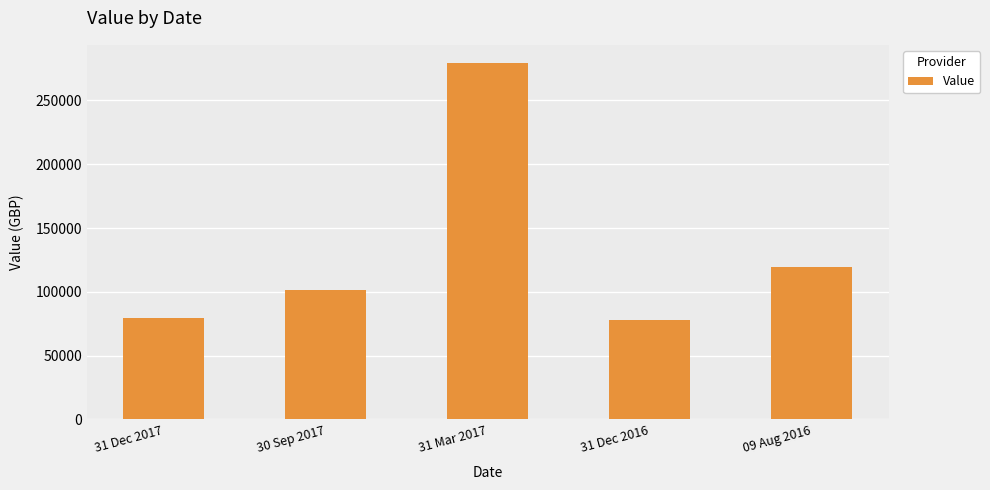

The value at 31 Mar 2017 is 279598. True or false?

True